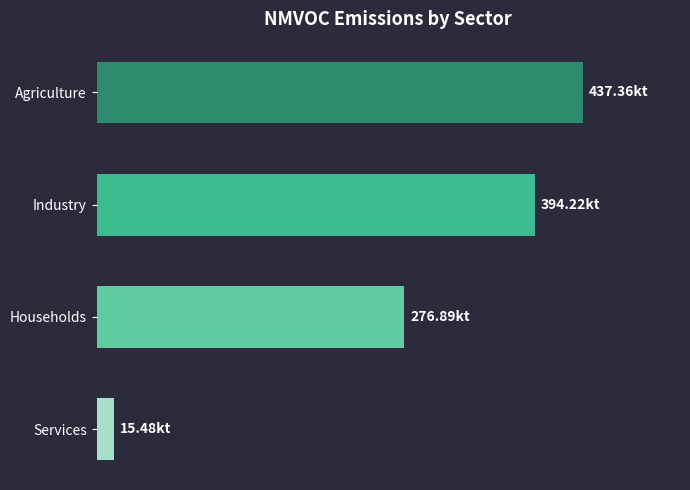

Does the chart contain any negative values?

No